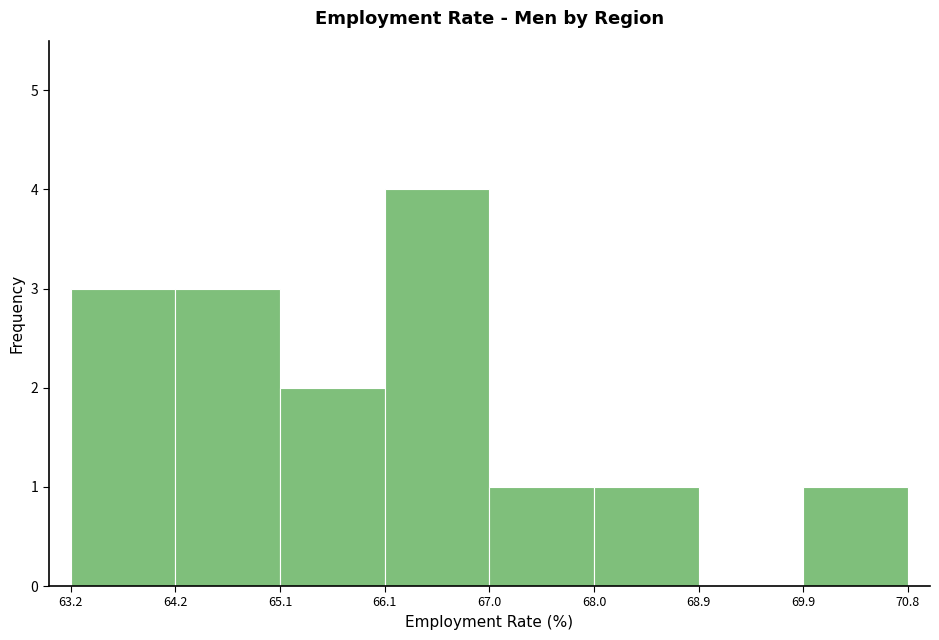

Which range on the x-axis has the tallest bar?

66.1 to 67.0